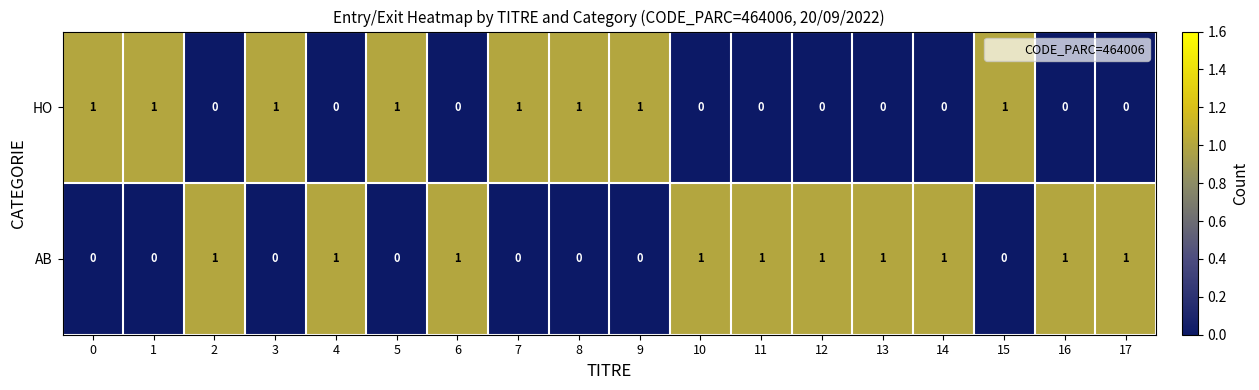

Count the number of data series in this chart.

2